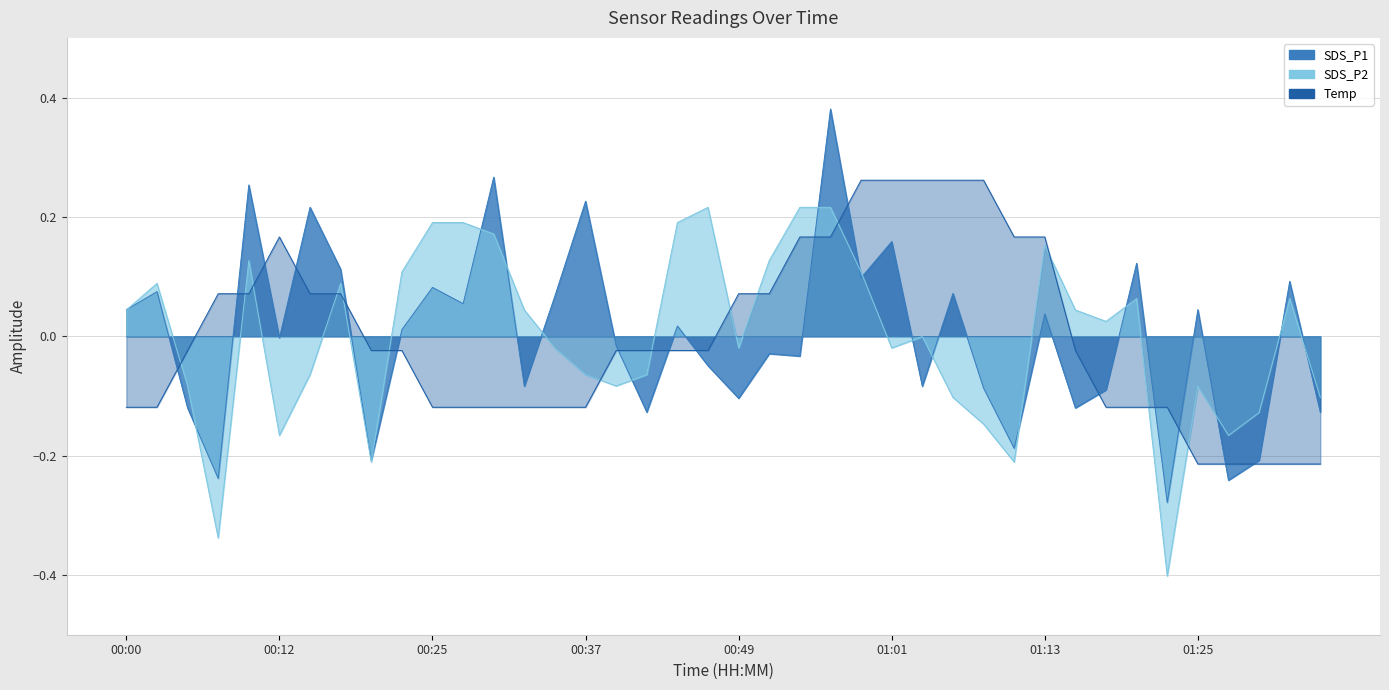

How many negative values does the Temp series have?

24